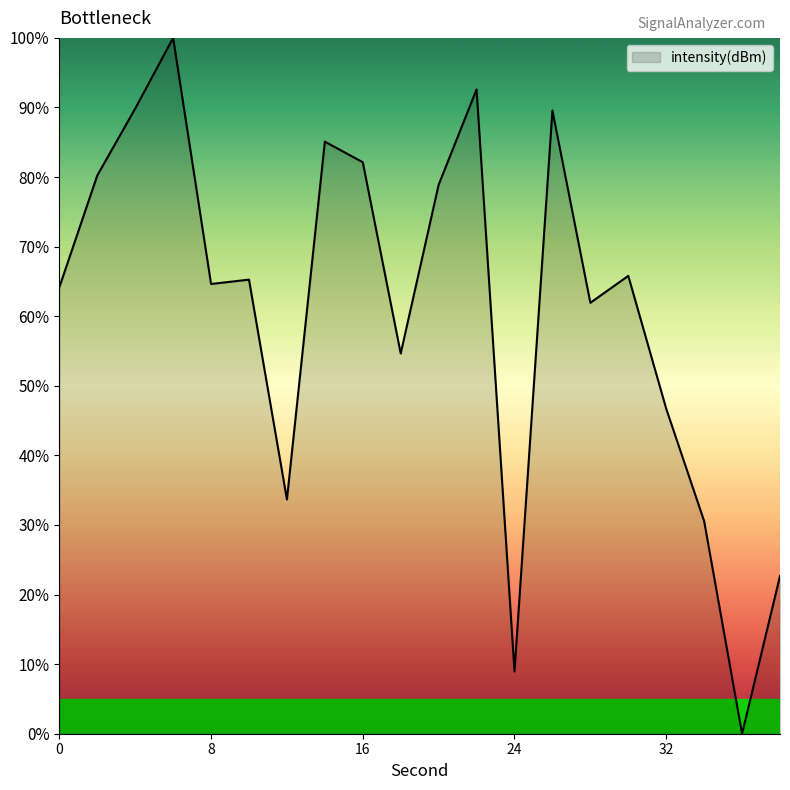

How many positive values are there?

19